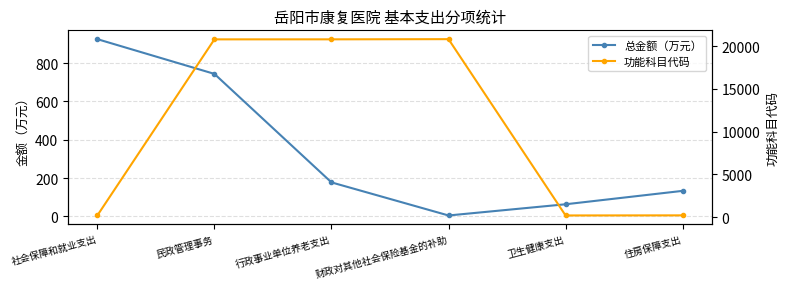

How many categories are shown in the chart?

6